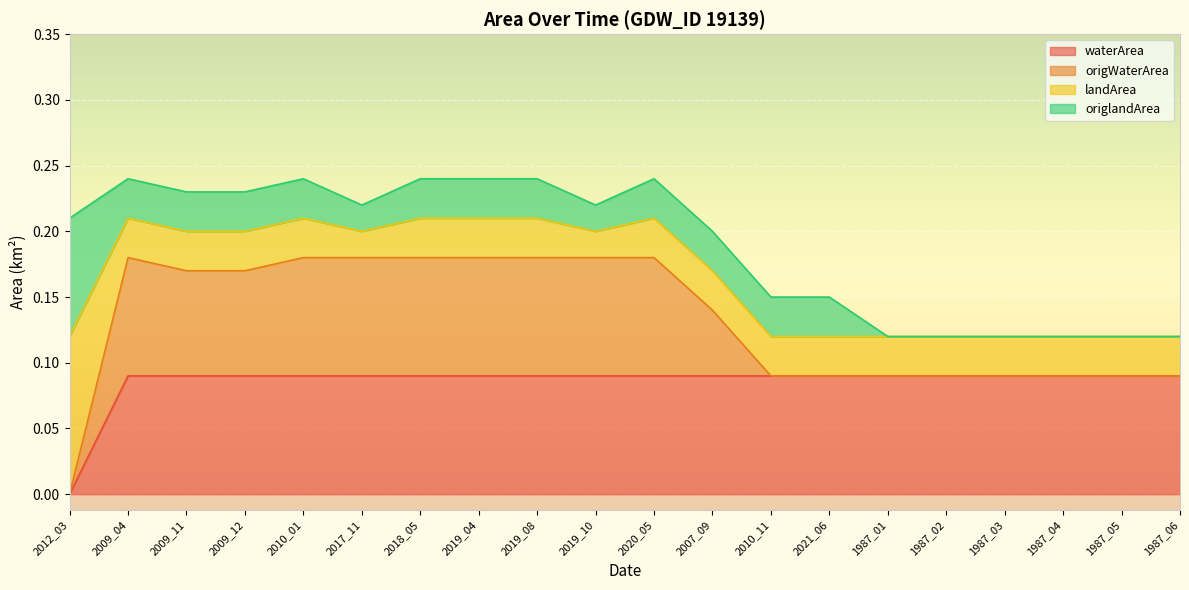

True or false: origWaterArea and waterArea cross at least once.

False